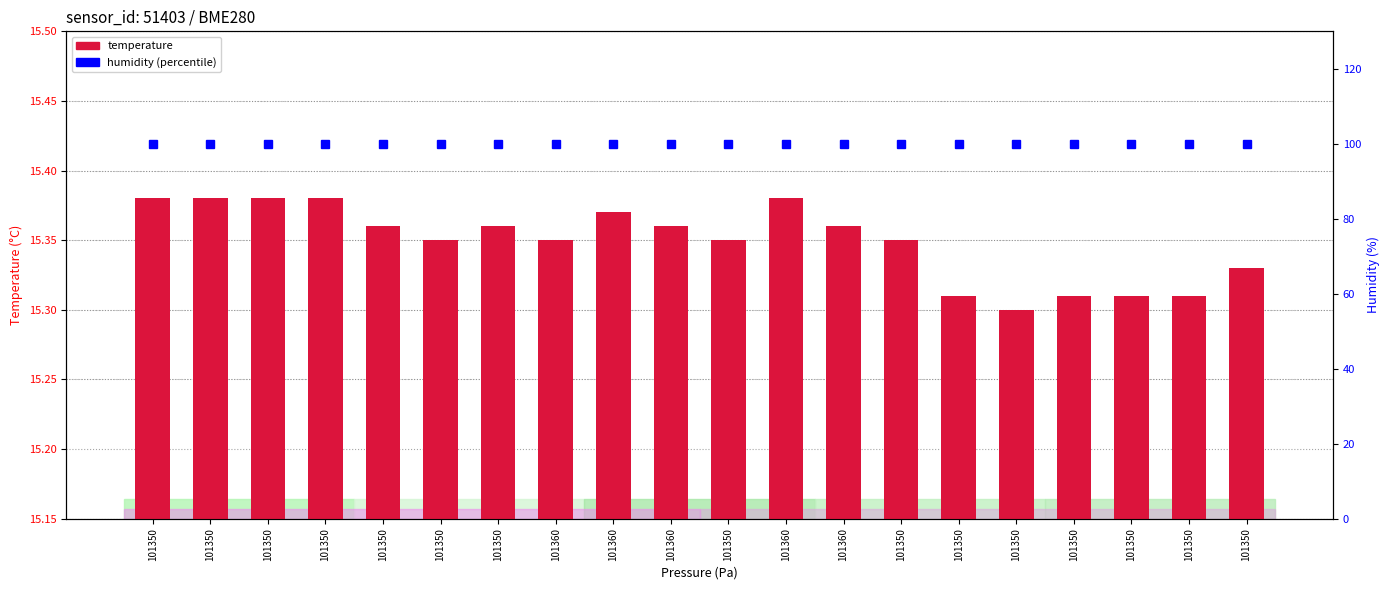

What is the label of the 11th bar from the right?

101360